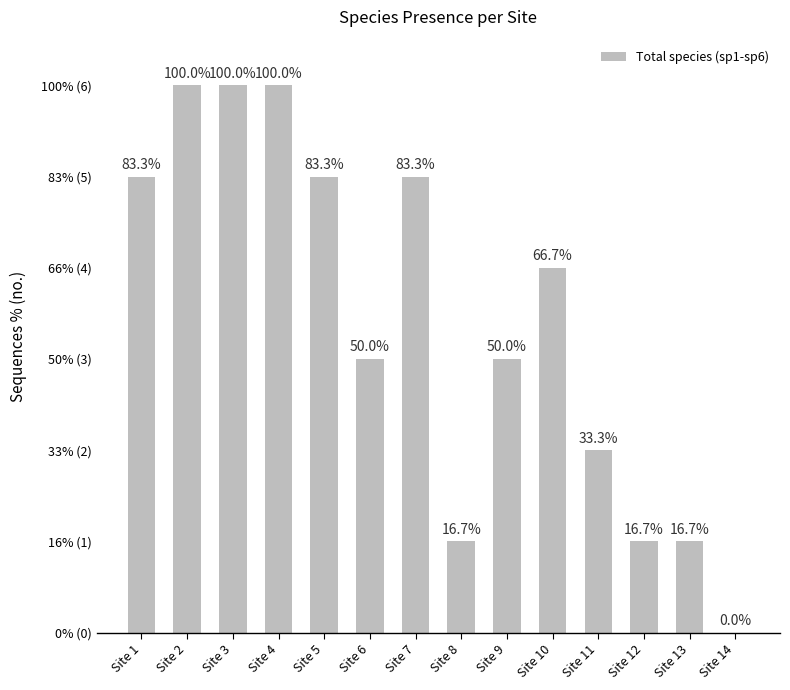

Rank the categories by value from lowest to highest.

Site 14, Site 8, Site 12, Site 13, Site 11, Site 6, Site 9, Site 10, Site 1, Site 5, Site 7, Site 2, Site 3, Site 4